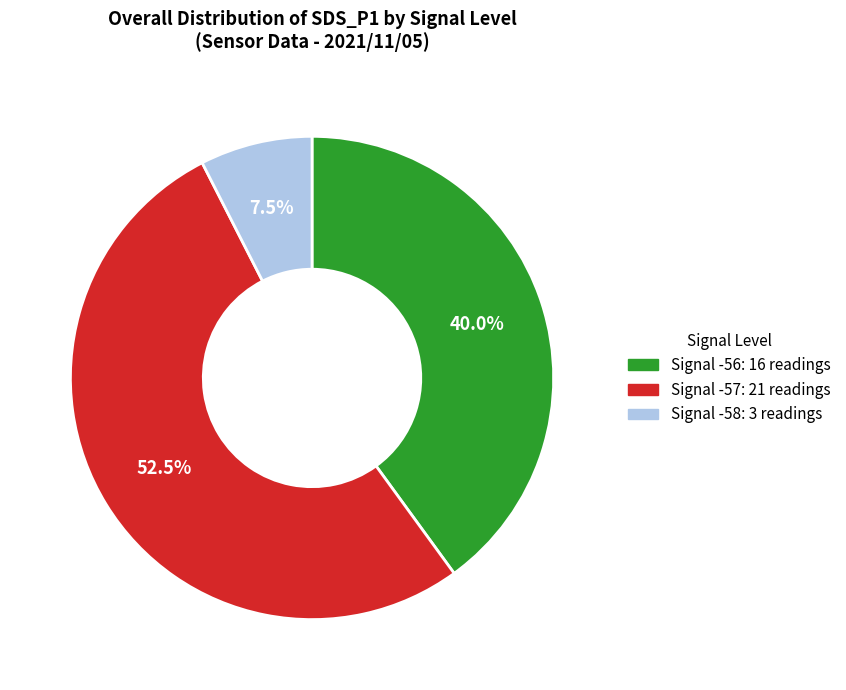

Is there any slice that represents more than half of the pie?

Yes